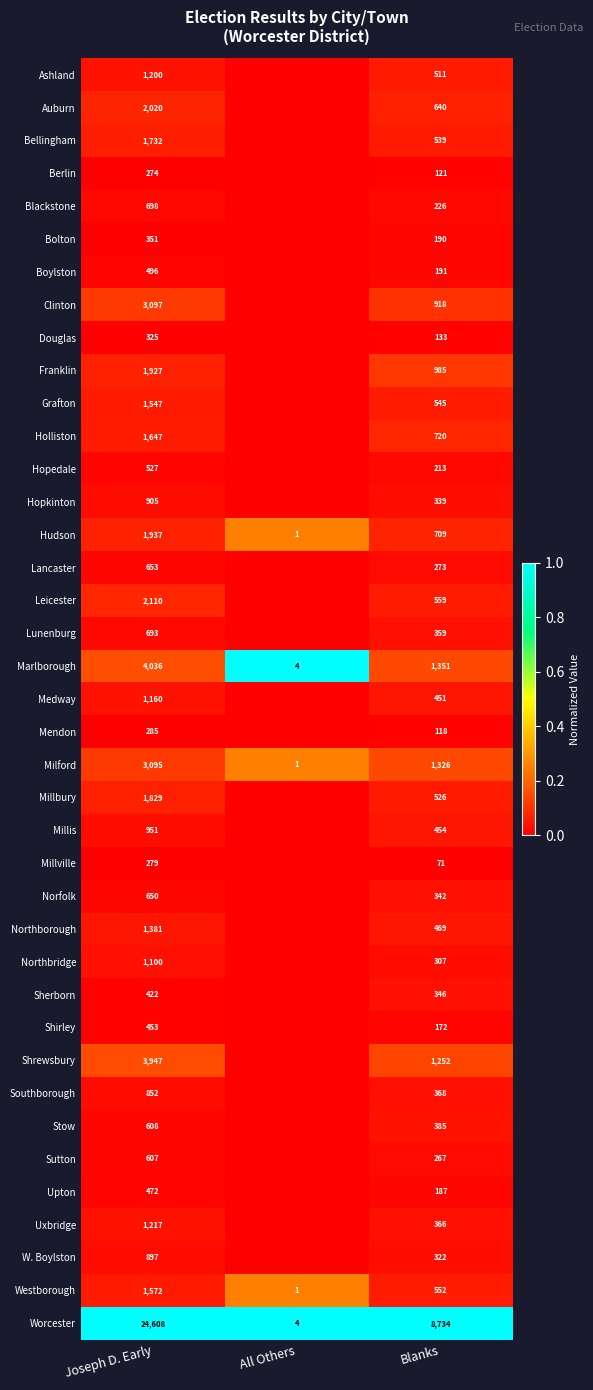

What is the total value across all series at Blanks?

26537